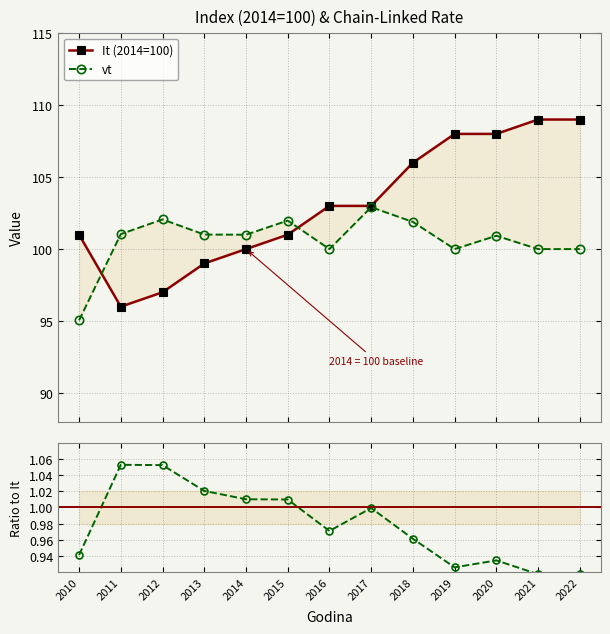

Reading left to right, extract all data points from this chart.

It (2014=100): 2010=101.0	2011=96.0	2012=97.0	2013=99.0	2014=100.0	2015=101.0	2016=103.0	2017=103.0	2018=106.0	2019=108.0	2020=108.0	2021=109.0	2022=109.0
vt: 2010=95.0	2011=101.0	2012=102.1	2013=101.0	2014=101.0	2015=102.0	2016=100.0	2017=102.9	2018=101.9	2019=100.0	2020=100.9	2021=100.0	2022=100.0